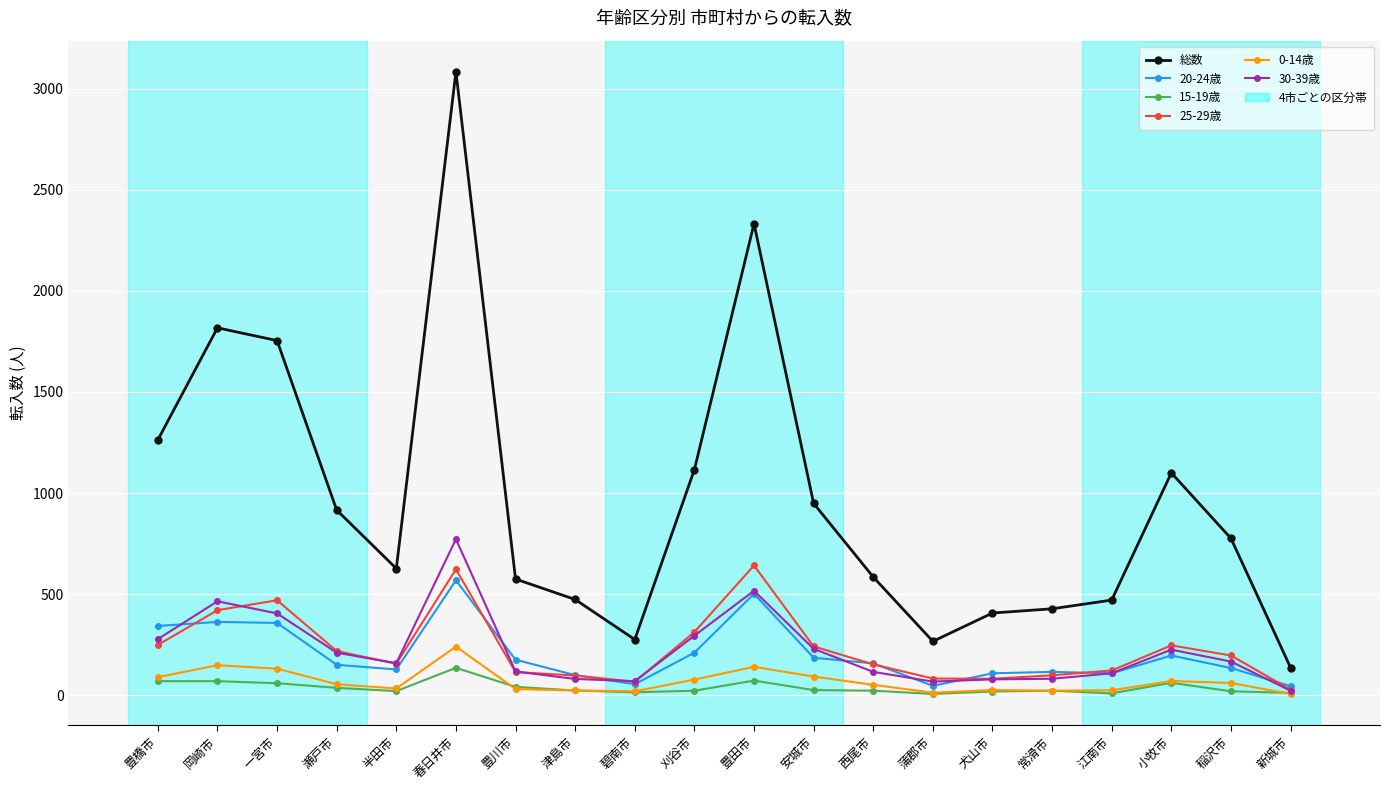

What is the spread (max minus min) of values at 津島市?

450